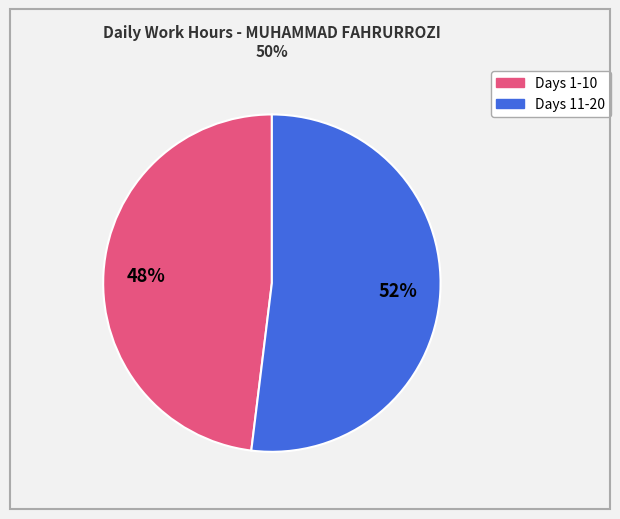

To the nearest percent, what is the difference between the largest and smallest slice percentages?

4%